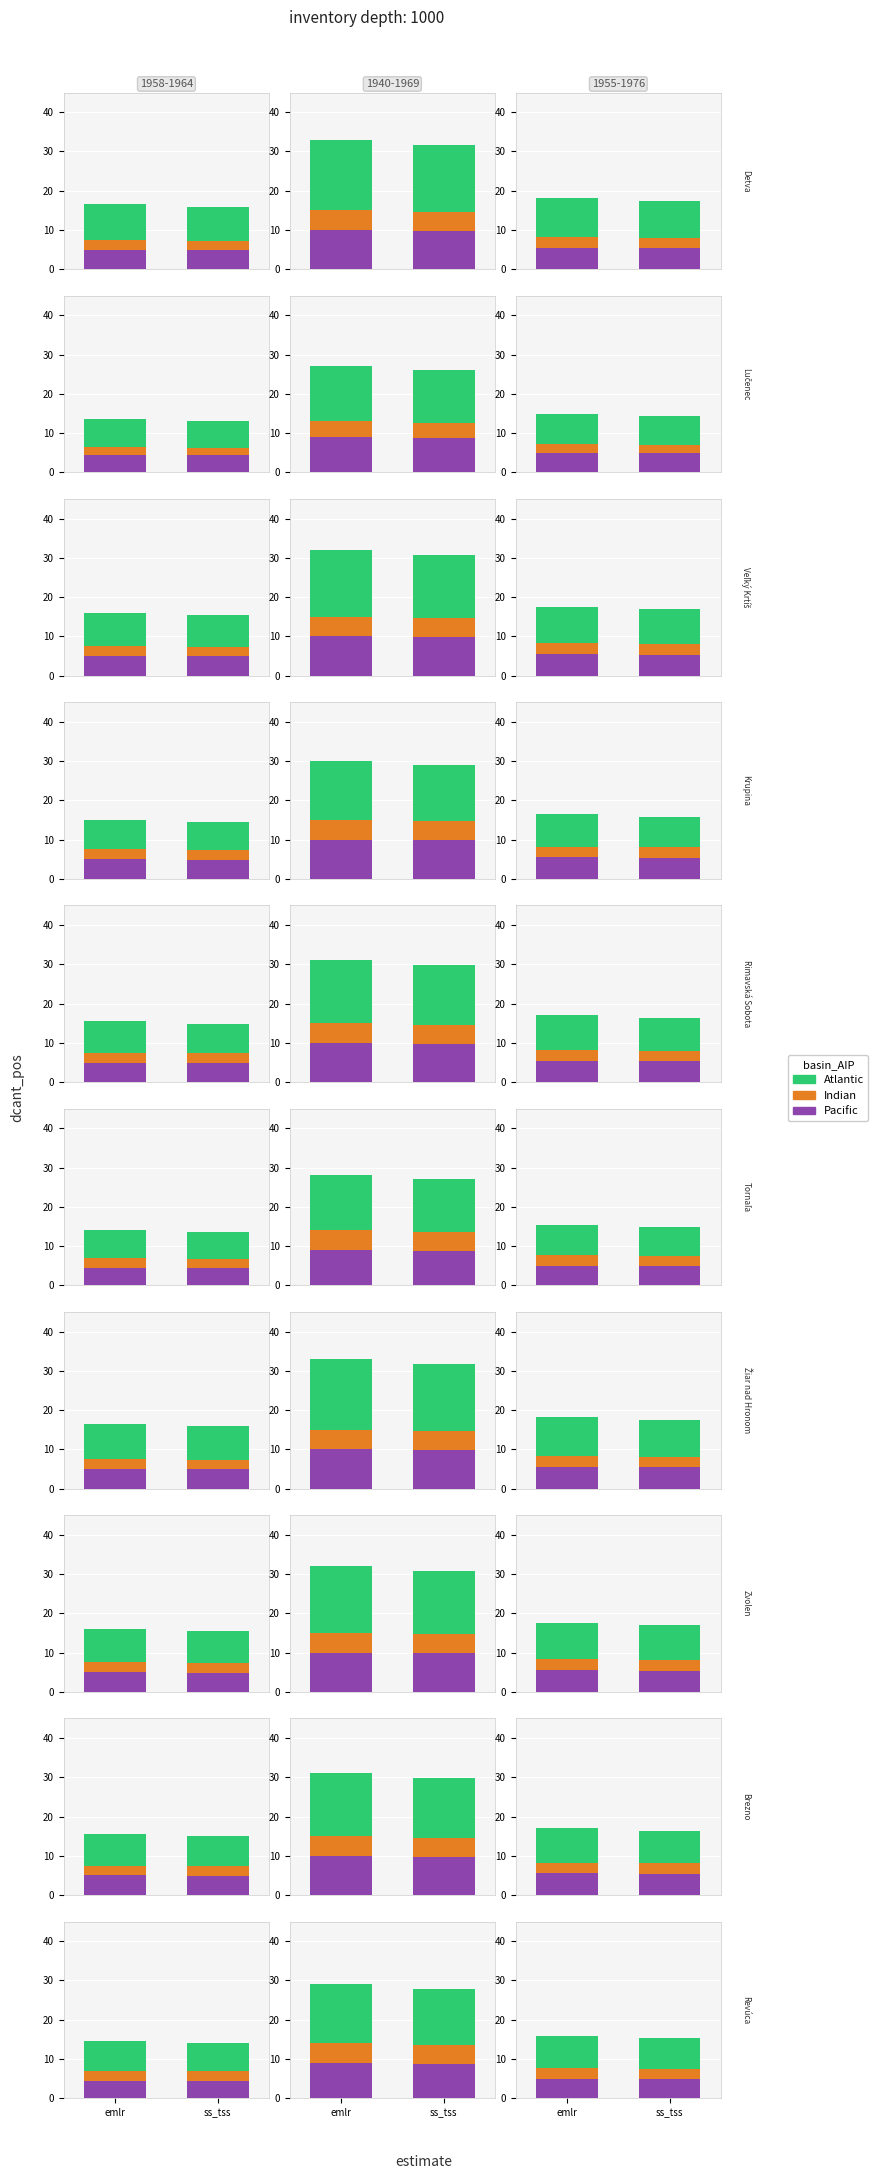

Between emlr and ss_tss, which series saw the biggest shift?

Atlantic